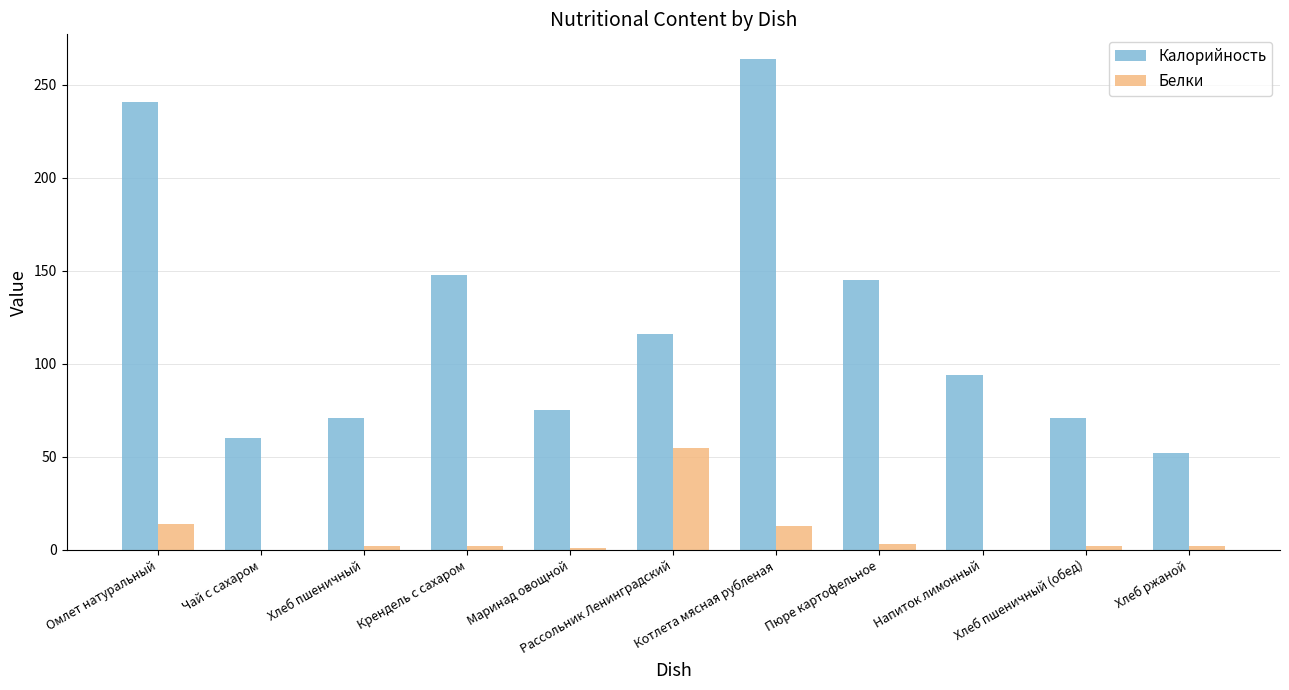

Is the value of Белки at Хлеб пшеничный greater than the value of Калорийность at Хлеб пшеничный?

No